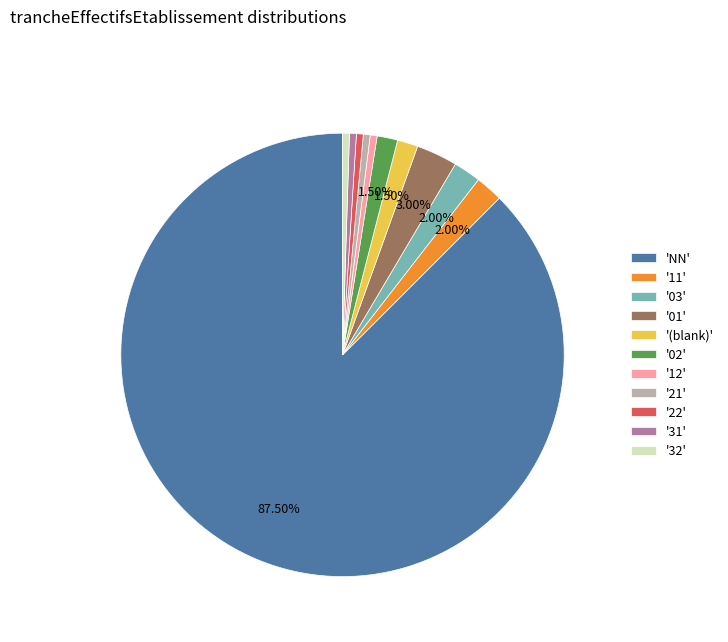

What is the majority slice?

'NN'